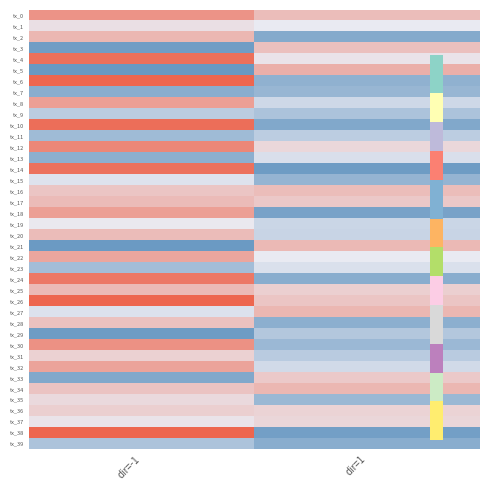

At which category is the sum across all series the highest?

dir=-1